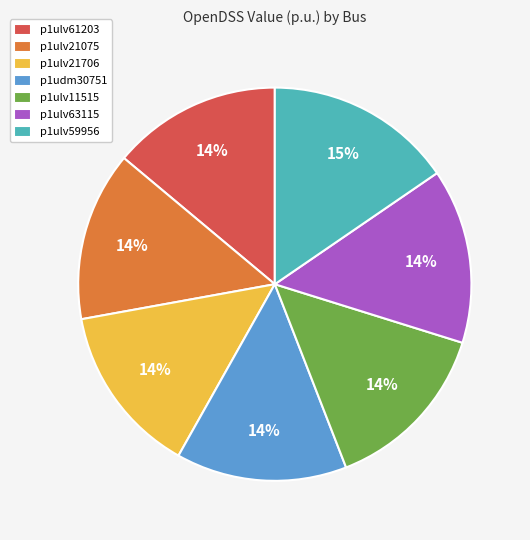

To the nearest percent, what is the average slice percentage?

14%